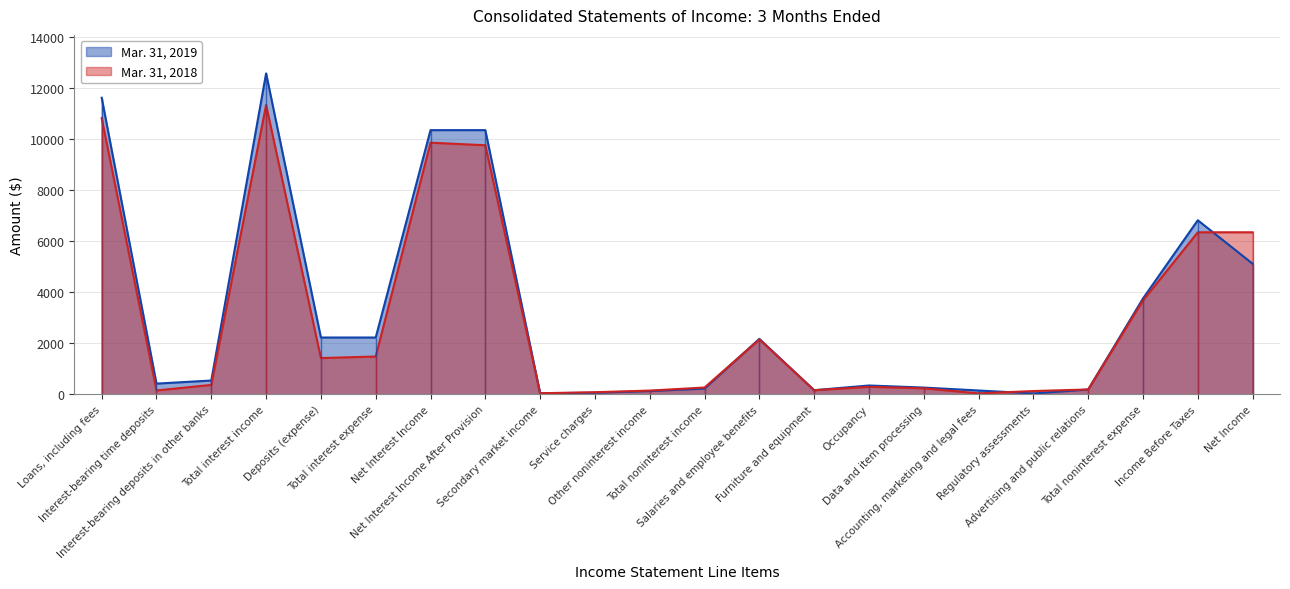

What is the spread (max minus min) of values at Total noninterest expense?

79